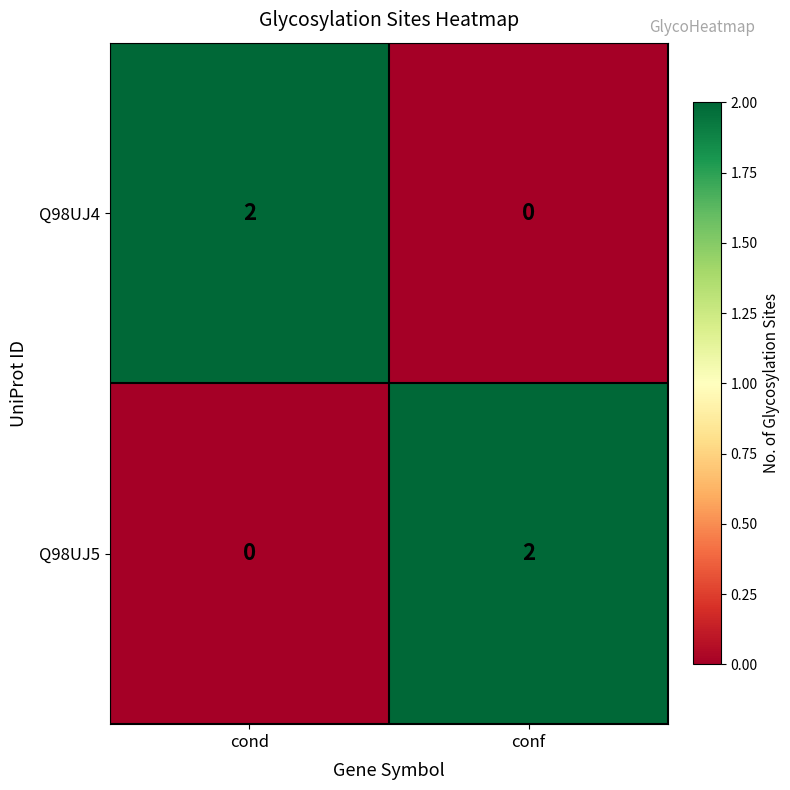

Is it true that Q98UJ4 equals 1 at conf?

False